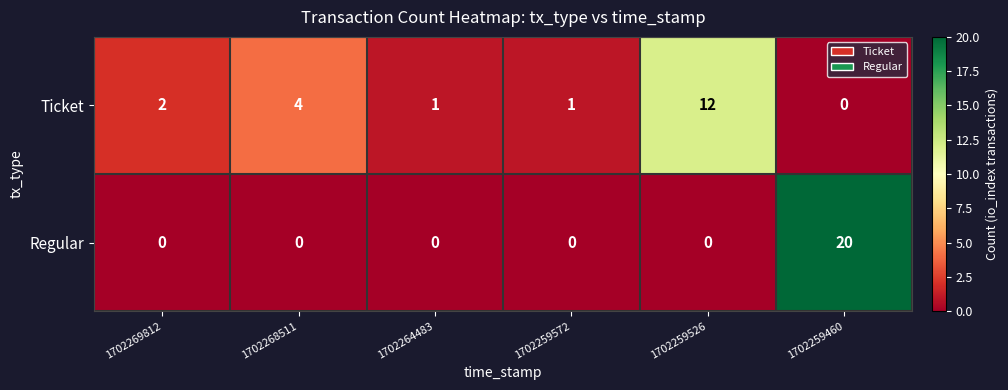

Rank the series by their maximum value, from highest to lowest.

Regular, Ticket